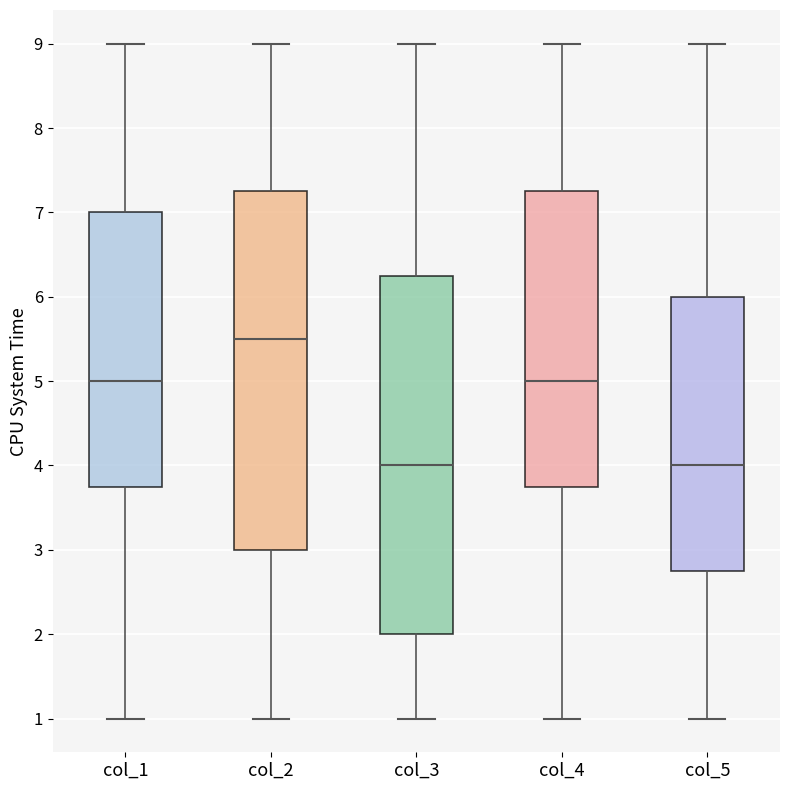

Reading left to right, read every box against the y-axis: the position of its median line, the range the box covers, and the ends of its whiskers. The values are not printed on the chart, so give them approximately, as read against the axis.

col_1: median 5.0, box 3.8 to 7.0, whiskers 1.0 to 9.0
col_2: median 5.5, box 3.0 to 7.3, whiskers 1.0 to 9.0
col_3: median 4.0, box 2.0 to 6.3, whiskers 1.0 to 9.0
col_4: median 5.0, box 3.8 to 7.3, whiskers 1.0 to 9.0
col_5: median 4.0, box 2.8 to 6.0, whiskers 1.0 to 9.0